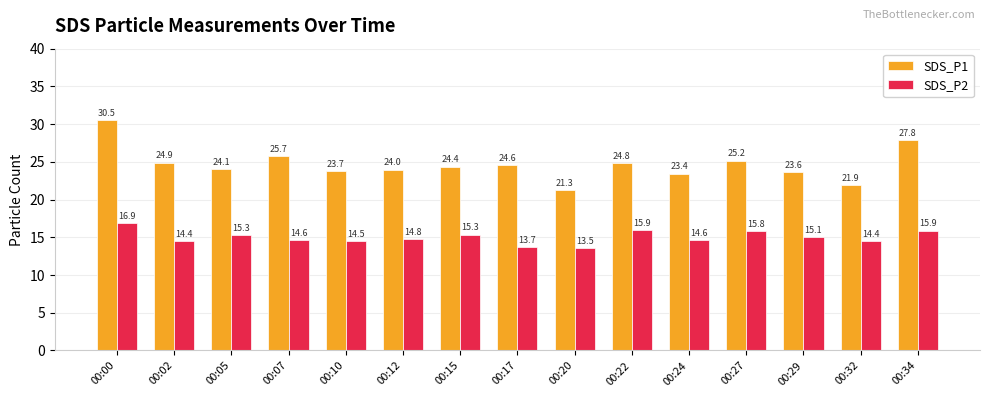

What is the value of the SDS_P2 bar at the 12th from the left?

15.8